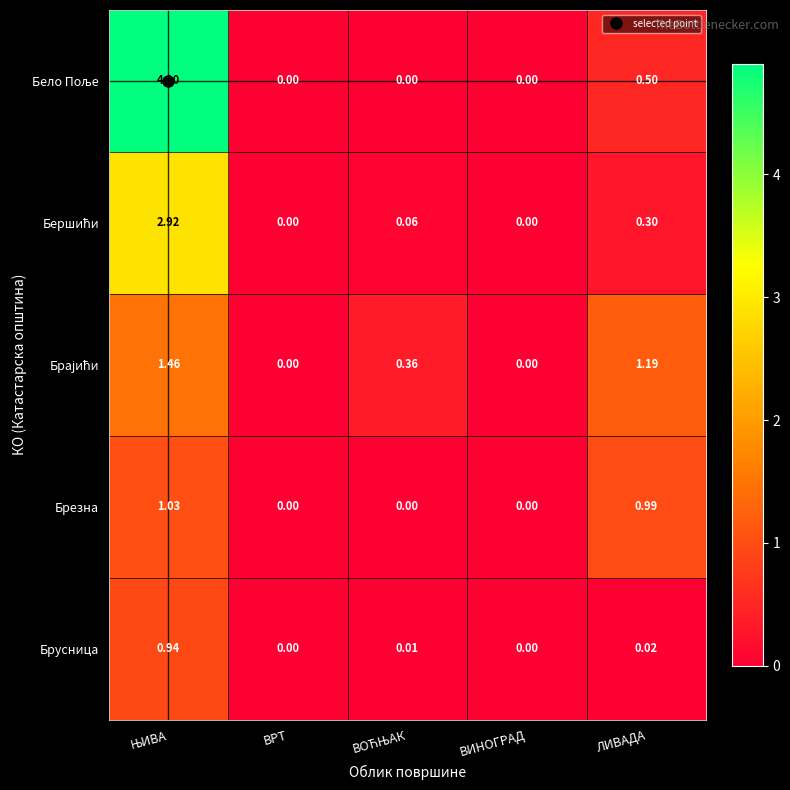

Which series has the largest total across all categories?

Бело Поље